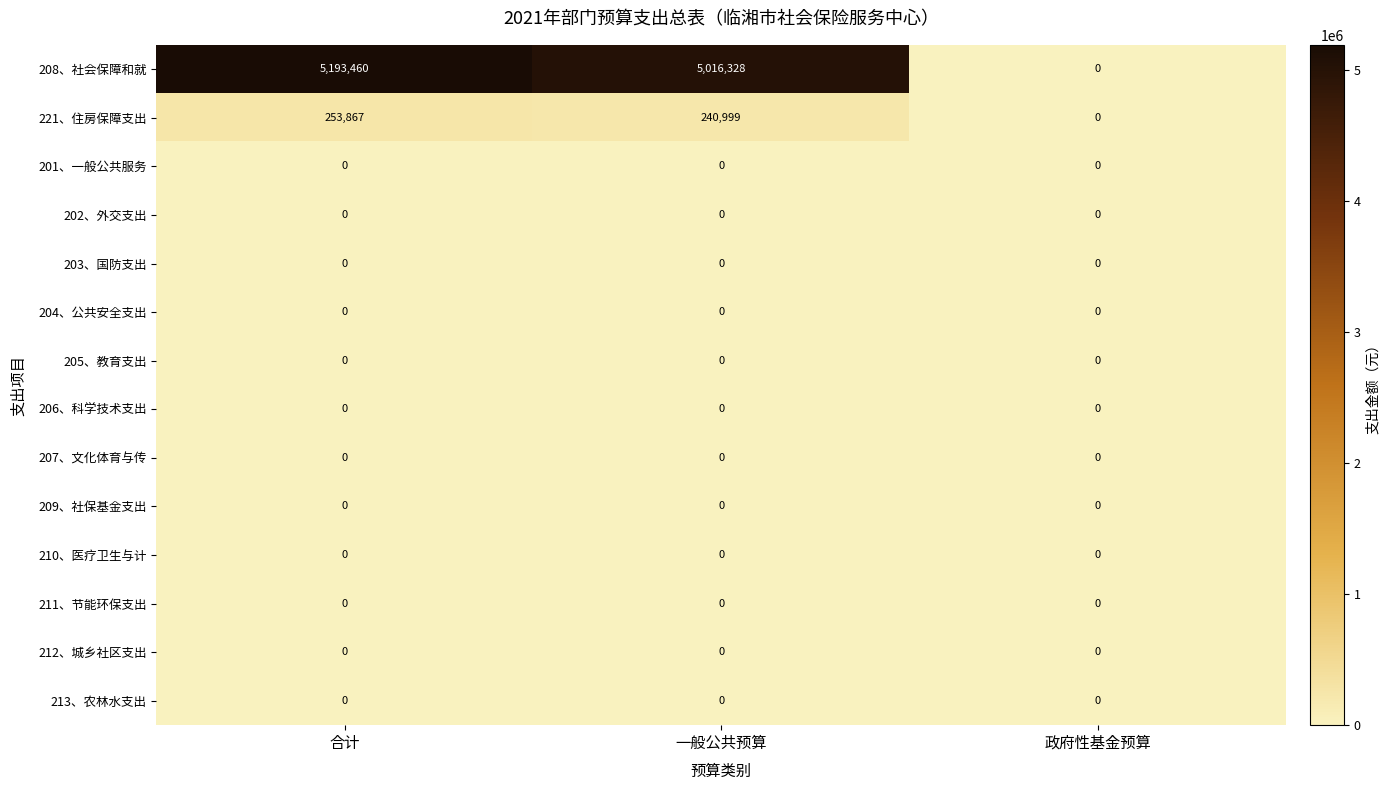

What is the difference between the maximum and second lowest values in the 221、住房保障支出 series?

12868